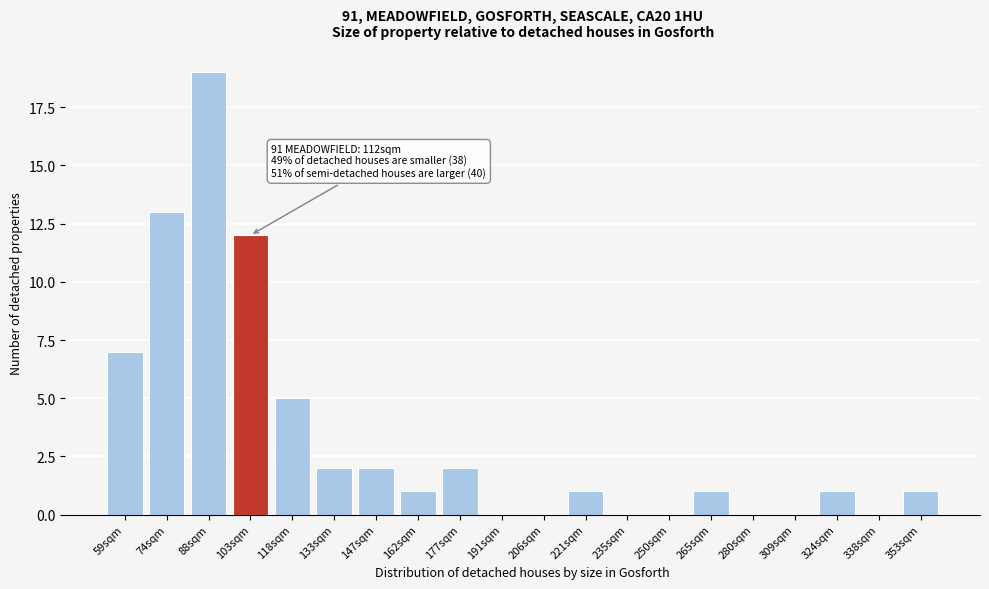

Reading right to left, transcribe all the data shown in this chart.

353sqm=1	338sqm=0	324sqm=1	309sqm=0	280sqm=0	265sqm=1	250sqm=0	235sqm=0	221sqm=1	206sqm=0	191sqm=0	177sqm=2	162sqm=1	147sqm=2	133sqm=2	118sqm=5	103sqm=12	88sqm=19	74sqm=13	59sqm=7